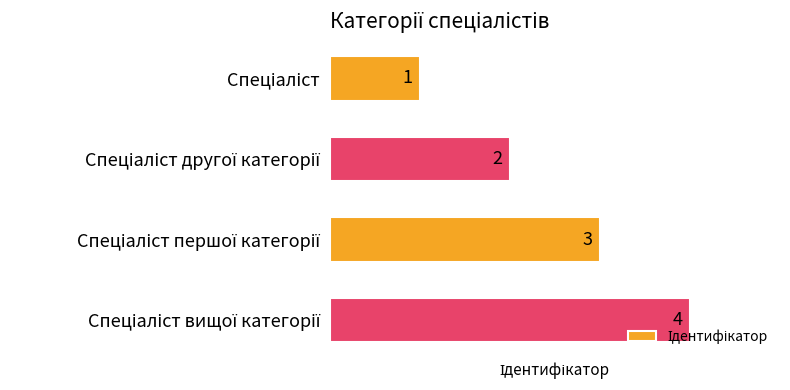

Are the bars horizontal?

Yes